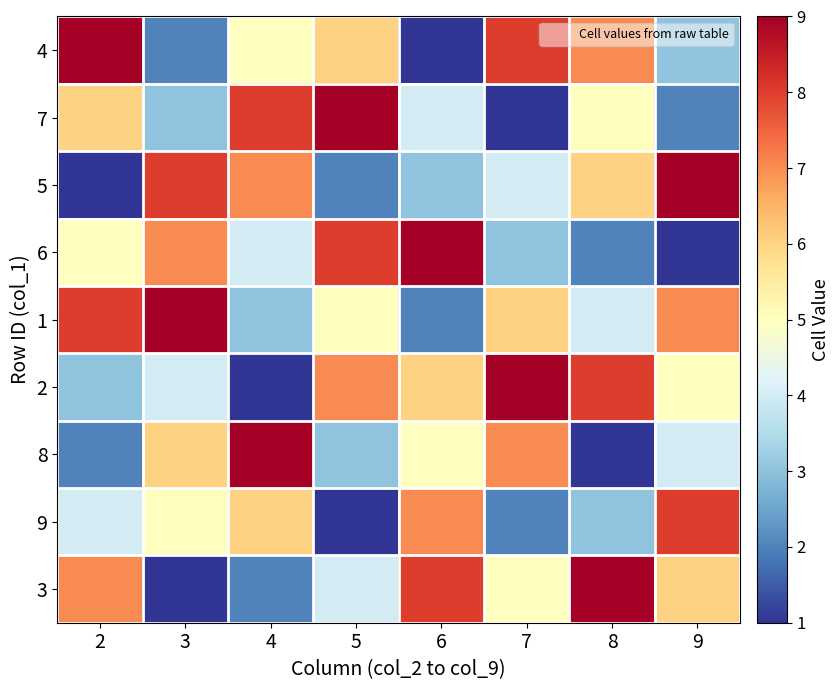

At which category does the chart reach its minimum across all series?

6